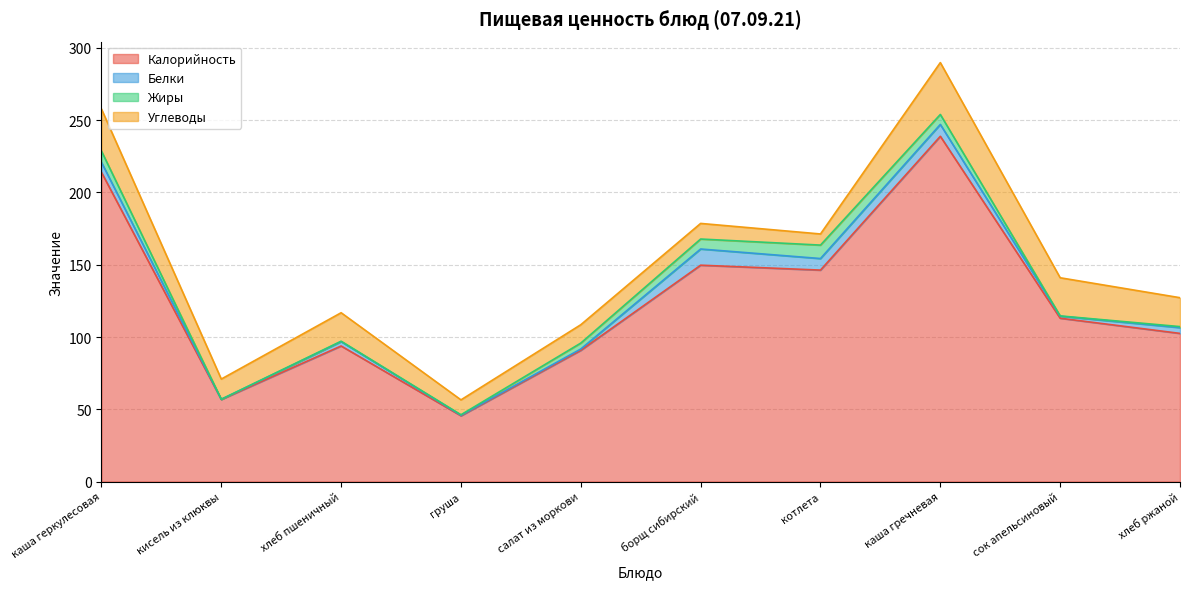

What is the average value of the Белки series?

4.4